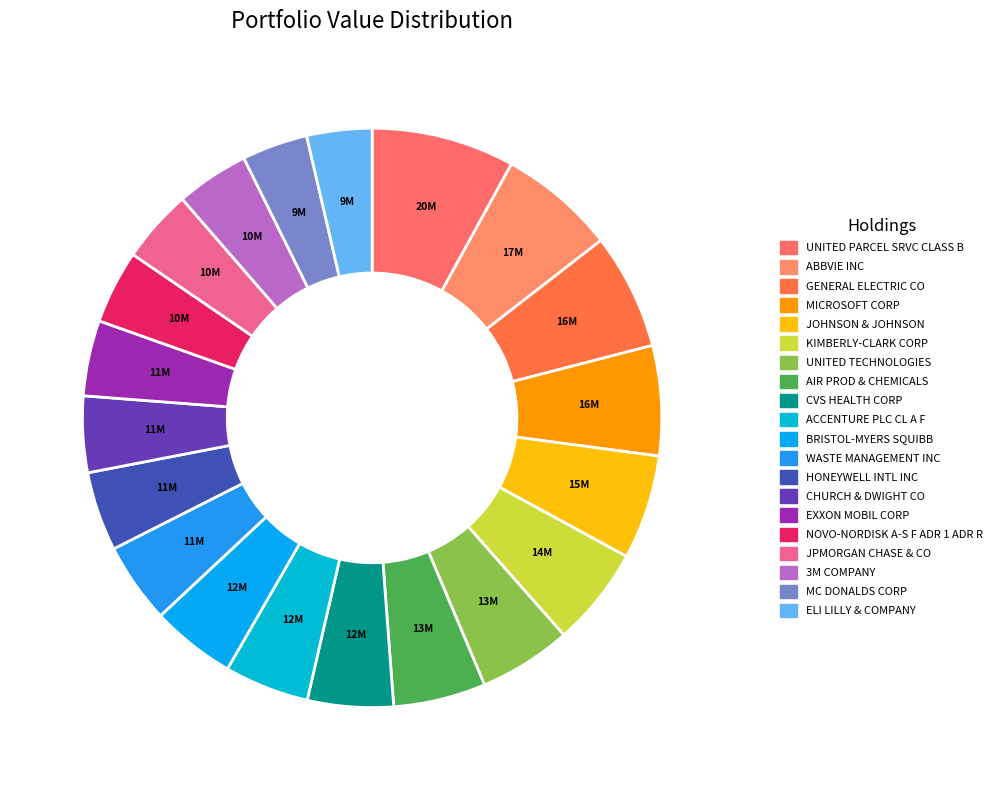

To the nearest percent, what portion does ACCENTURE PLC CL A F represent?

5%